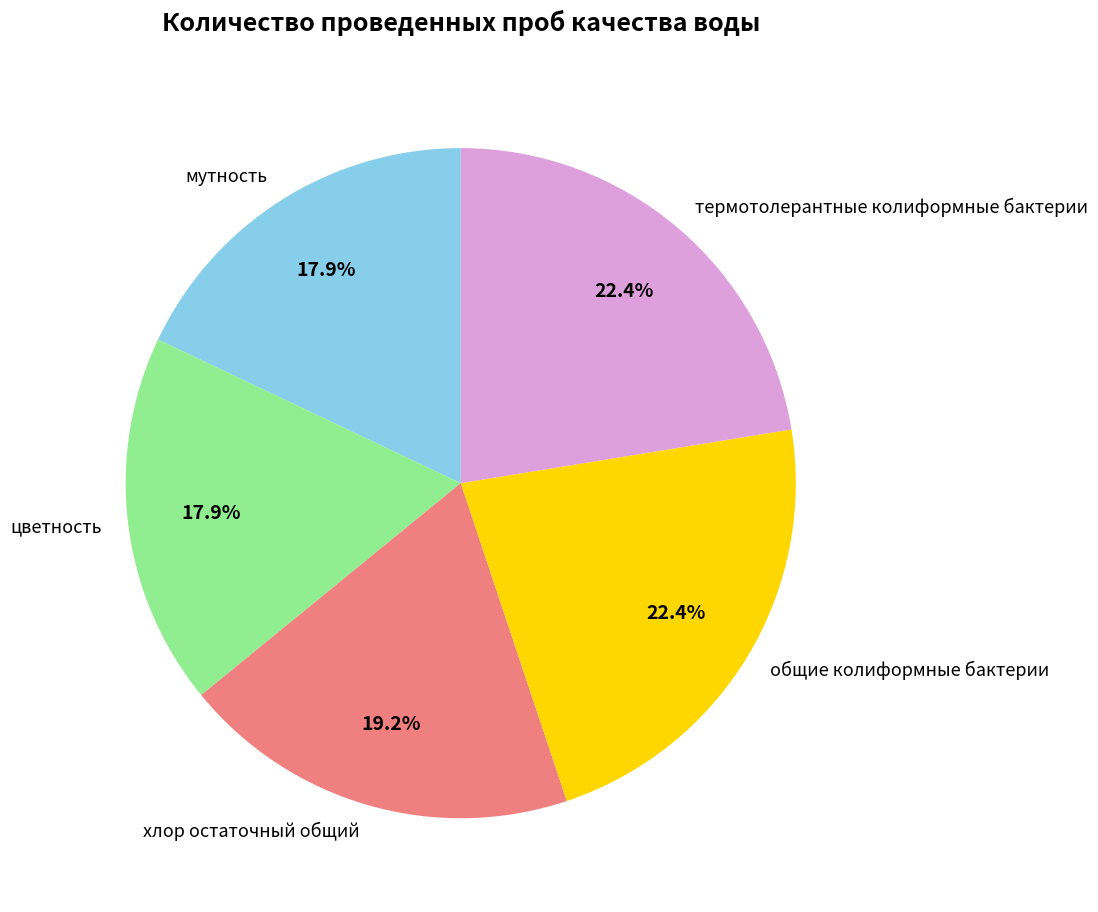

What percentage is the термотолерантные колиформные бактерии slice, to the nearest percent?

22%